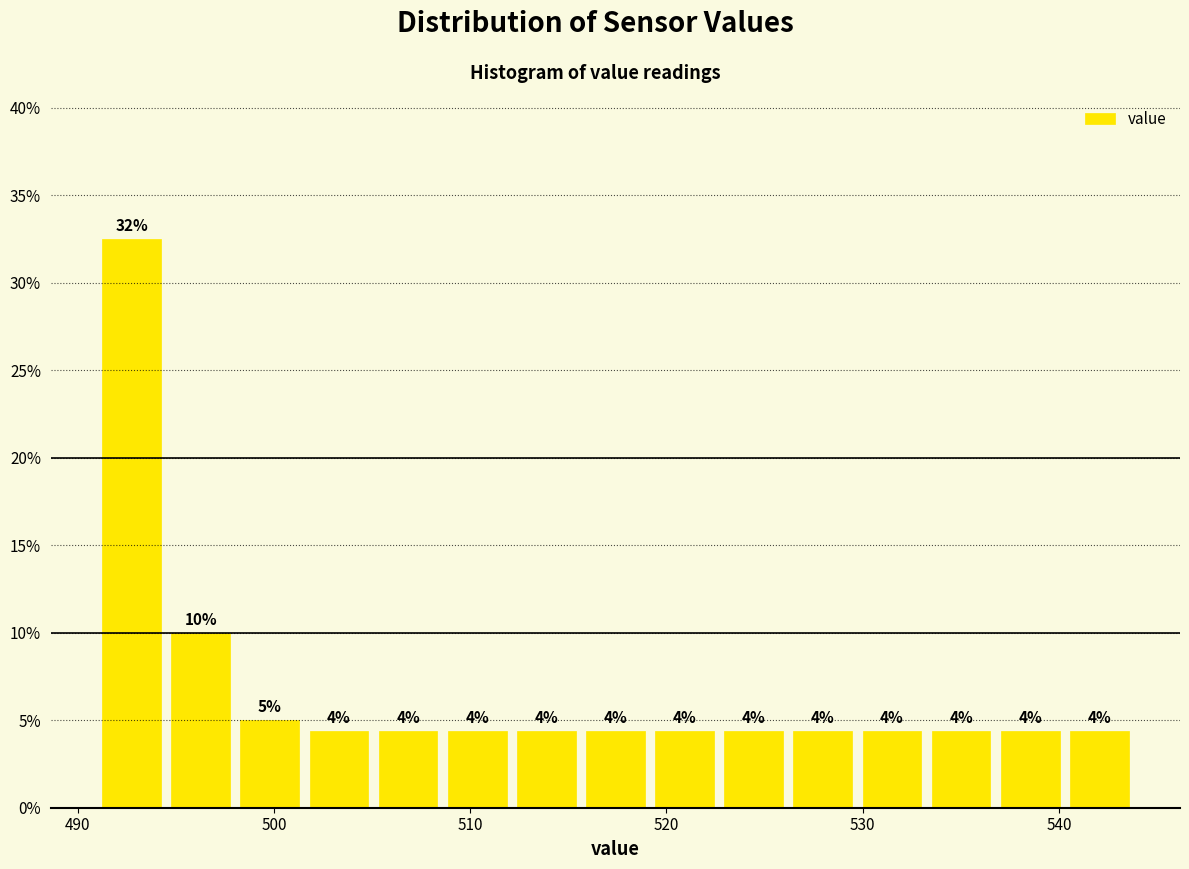

Read against the x-axis, roughly where is the centre of the tallest bar?

493